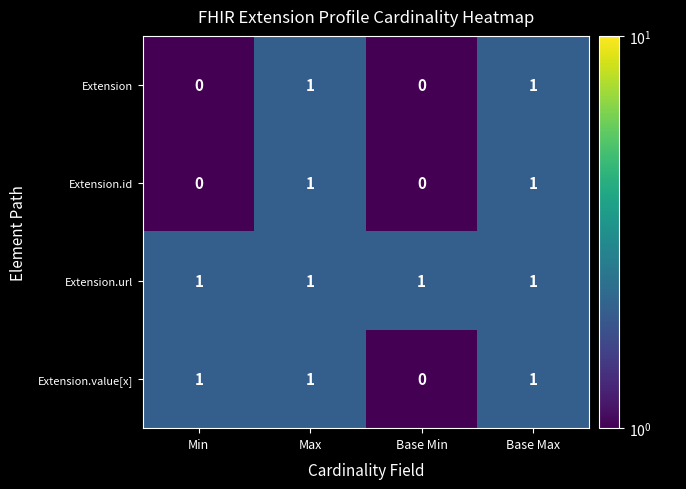

At which label is Extension.value[x] closest to 0?

Base Min